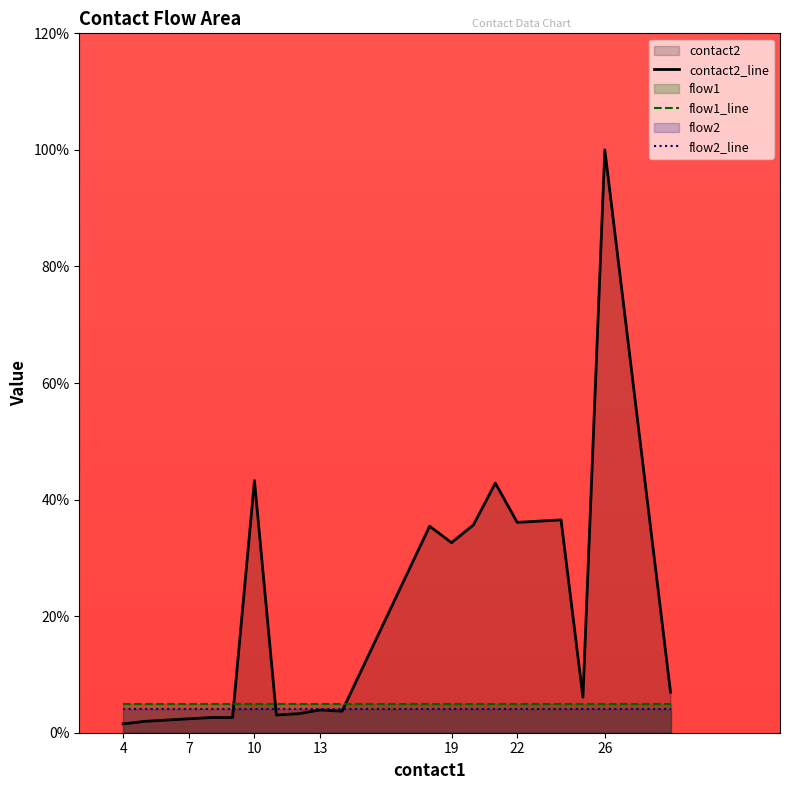

After their last crossing, which series has the higher values: flow1_line or contact2_line?

contact2_line